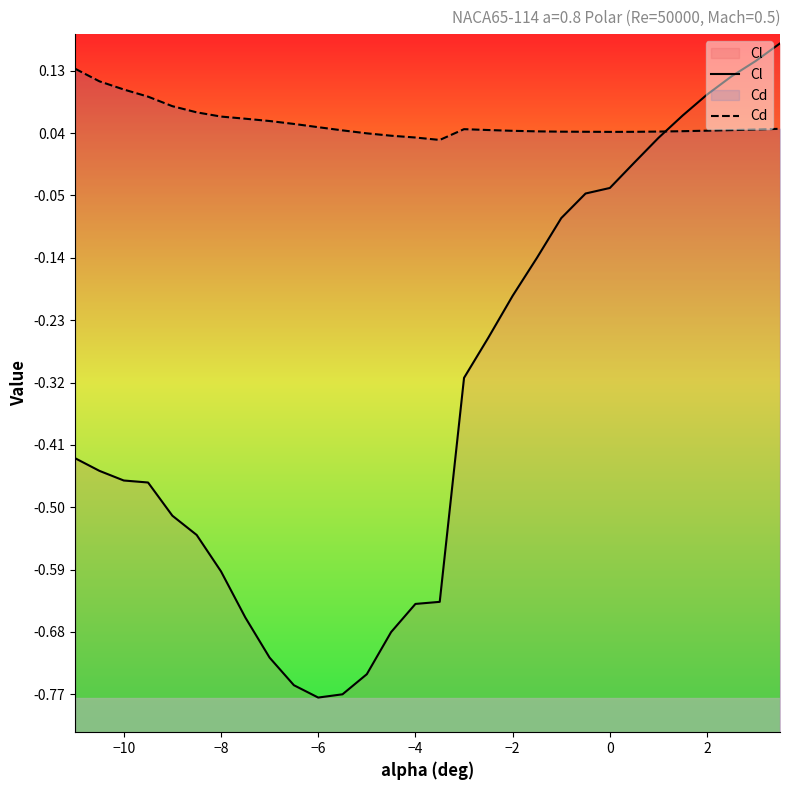

What is the sum of the Cl values at 0.5 and -11?

-0.4